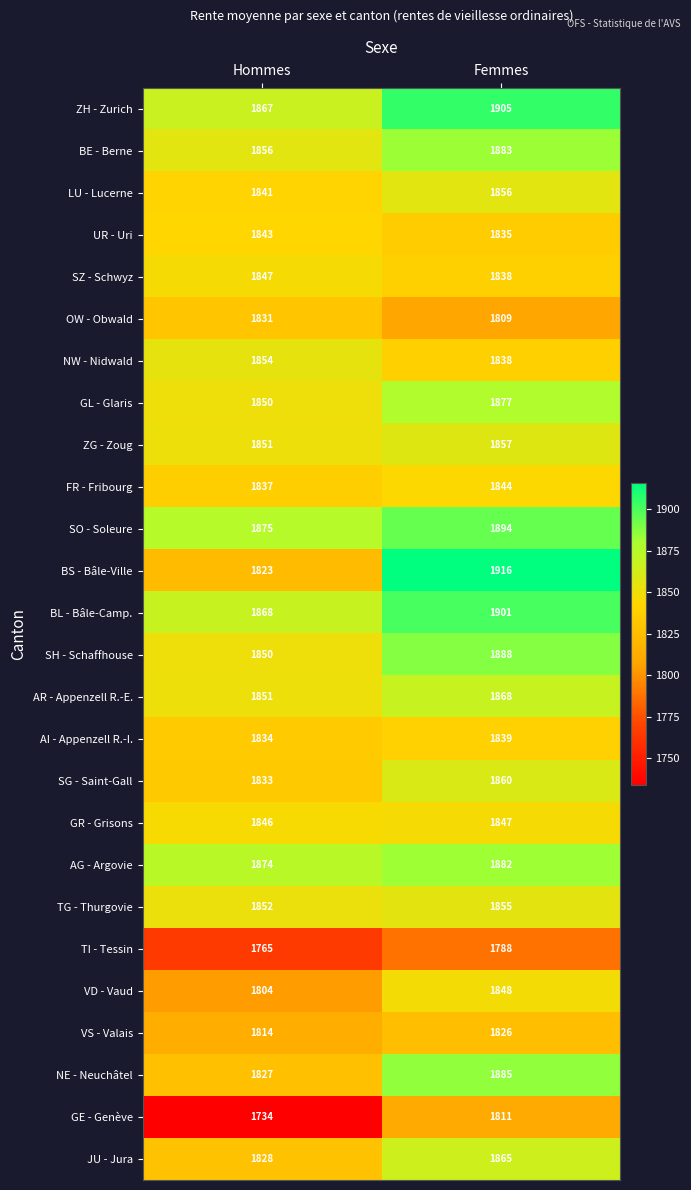

At how many categories does at least one series exceed 1782?

2